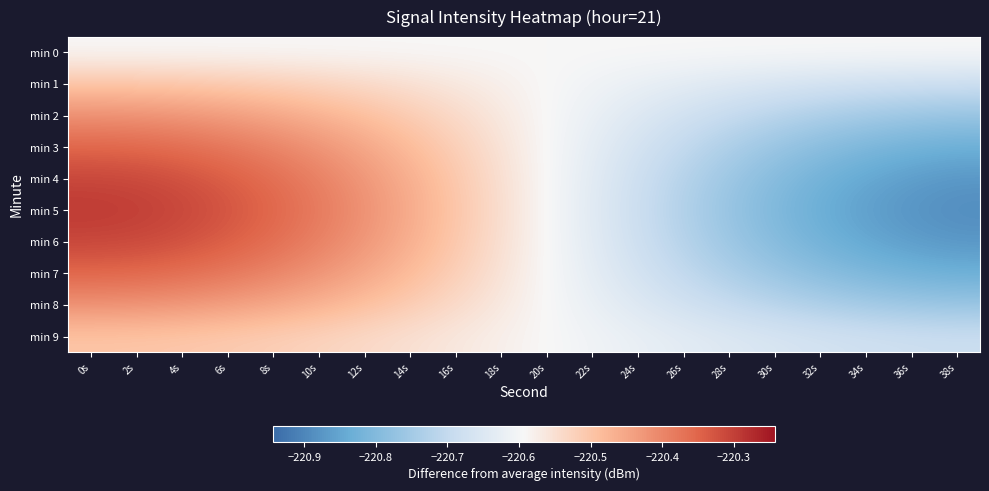

Which series has the largest total across all categories?

min 5